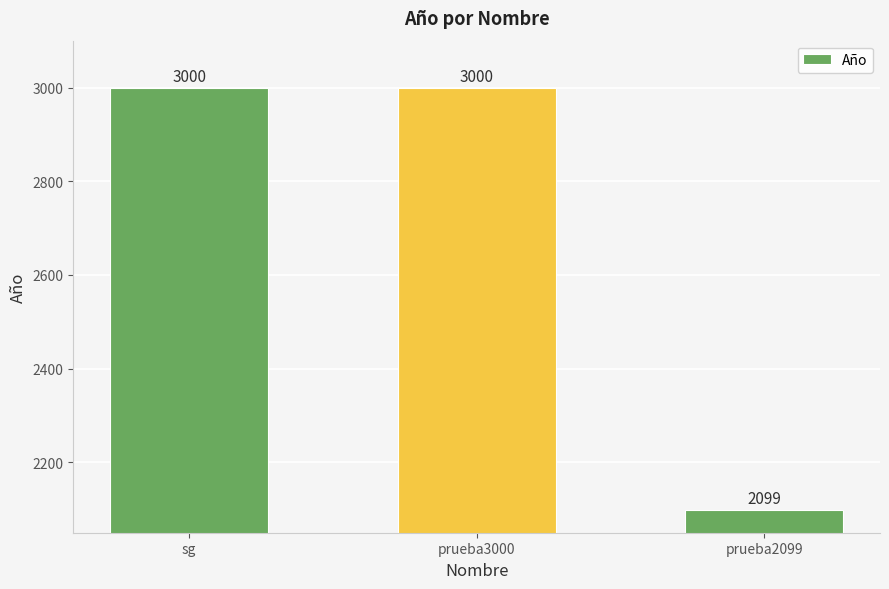

Count the number of data series in this chart.

1